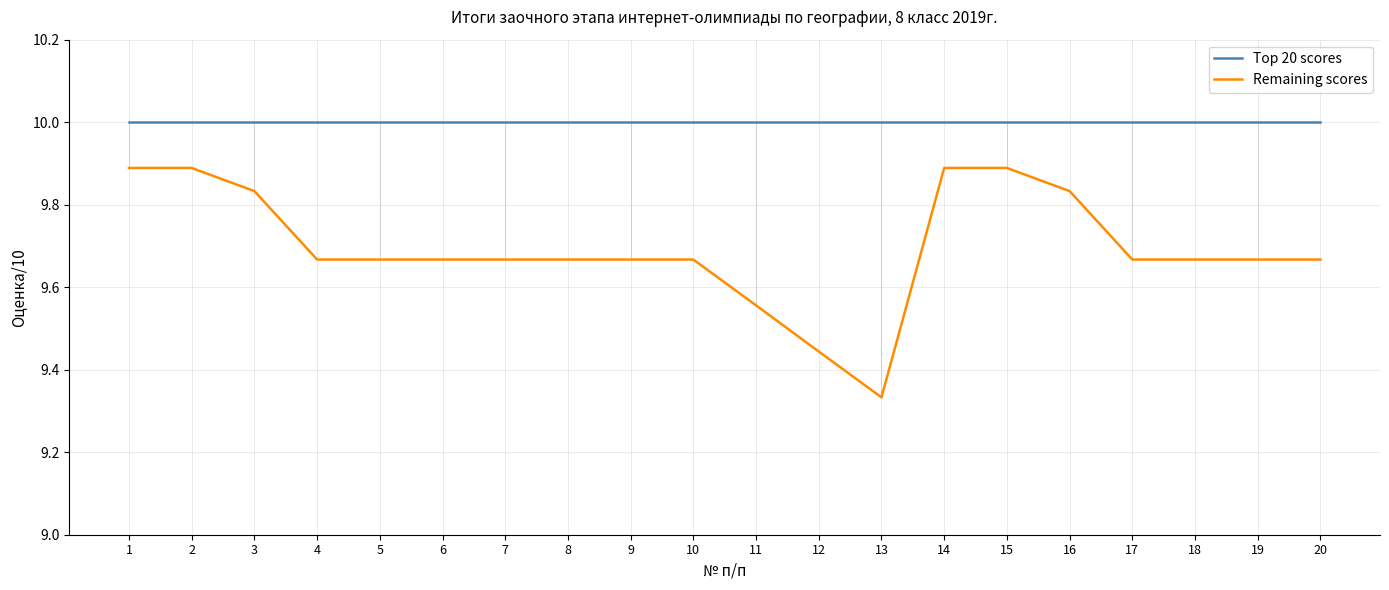

Which series has the largest total across all categories?

Top 20 scores